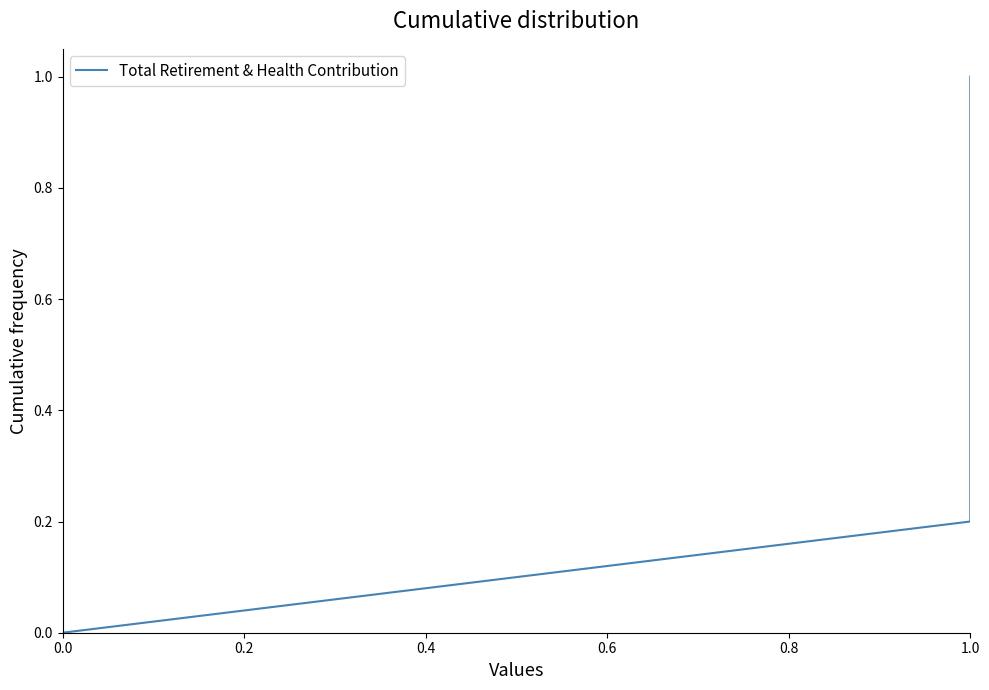

What position from the left is 0.6?

4